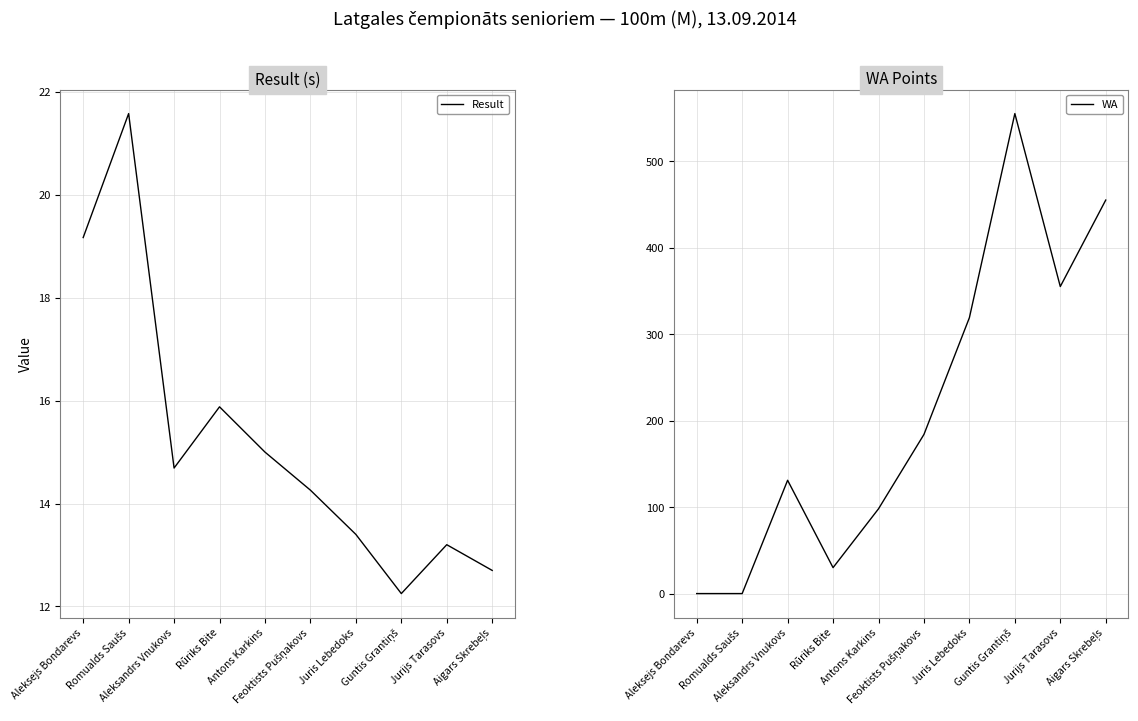

Read the Result value at Aigars Skrebeļs.

12.7